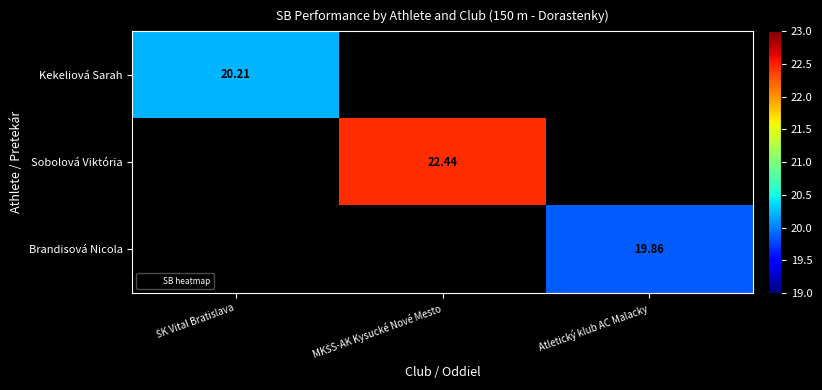

At which category does the chart reach its peak across all series?

MKŠS-AK Kysucké Nové Mesto